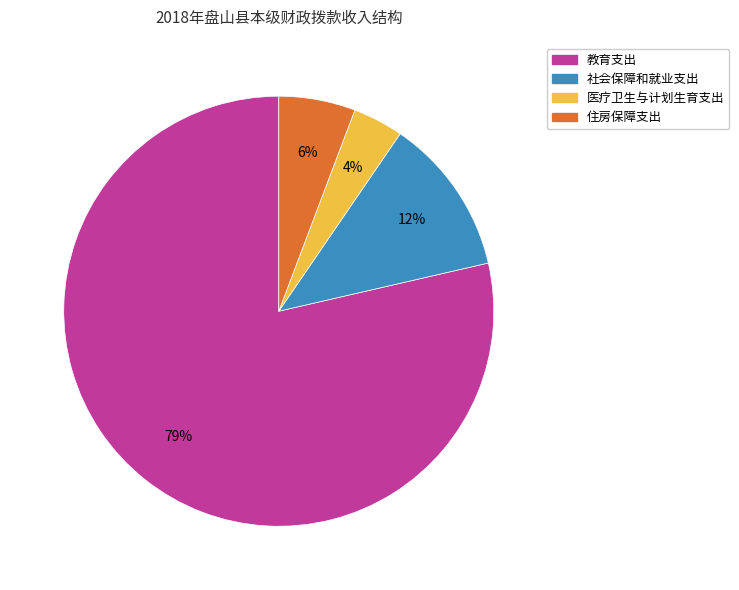

Which slice is the smallest?

医疗卫生与计划生育支出